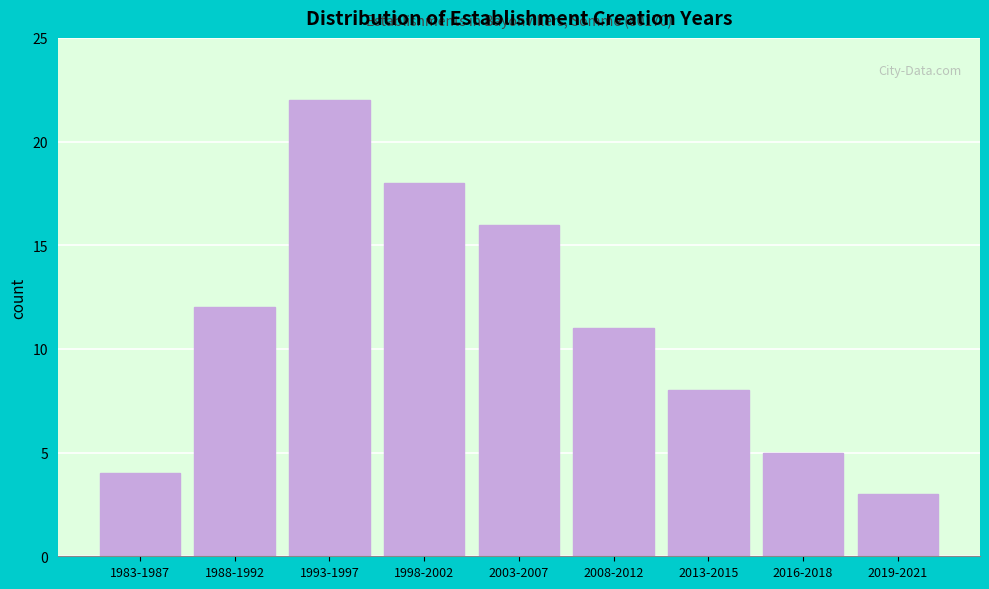

Reading left to right, transcribe all the data shown in this chart.

4	12	22	18	16	11	8	5	3